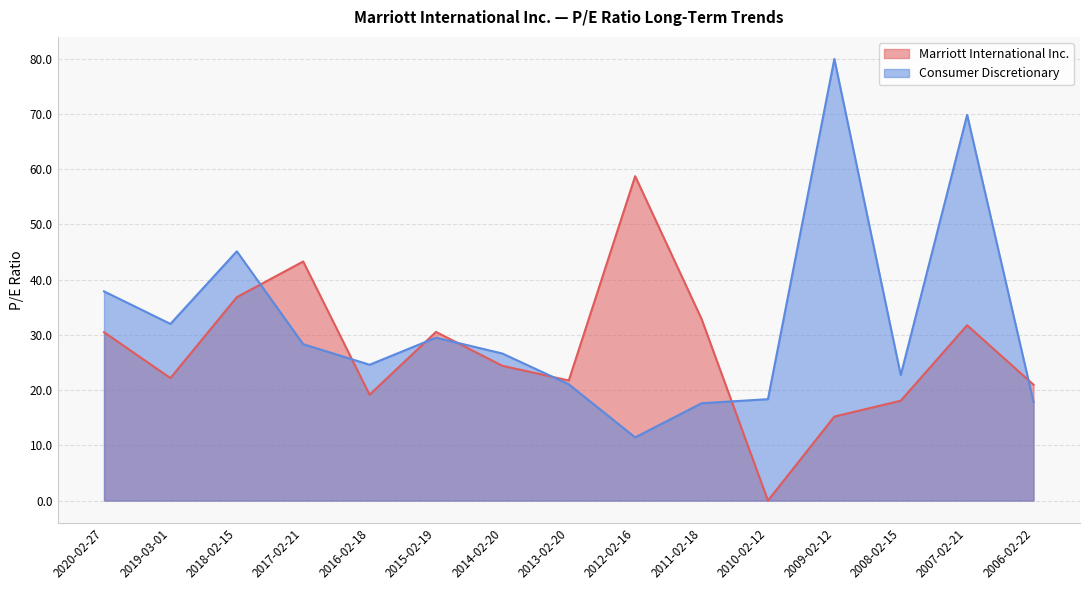

Where does the Marriott International Inc. series first go above 24?

2020-02-27